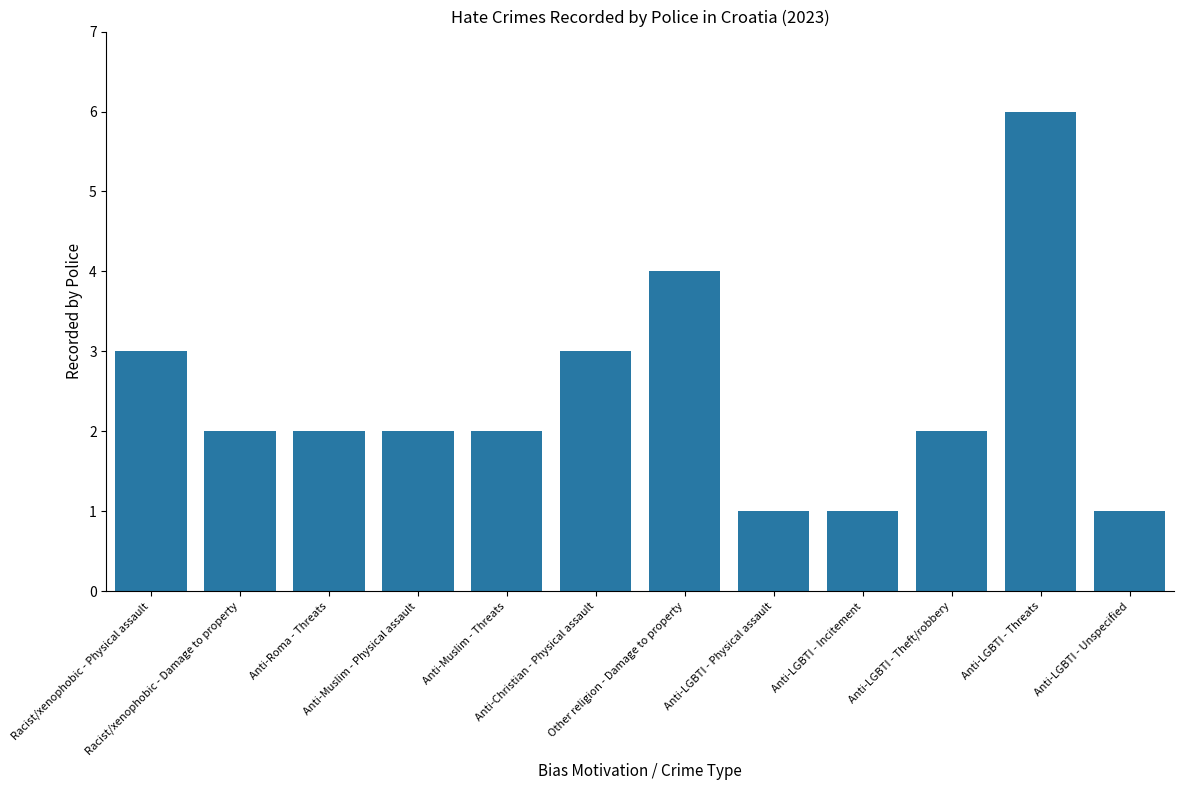

Which label corresponds to the largest value in the chart?

Anti-LGBTI - Threats